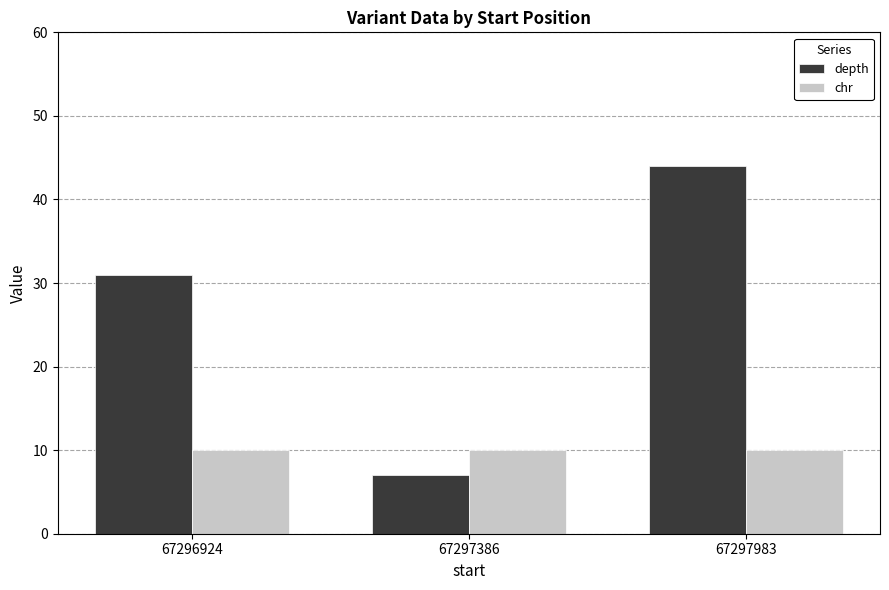

How many bars are there in total?

6